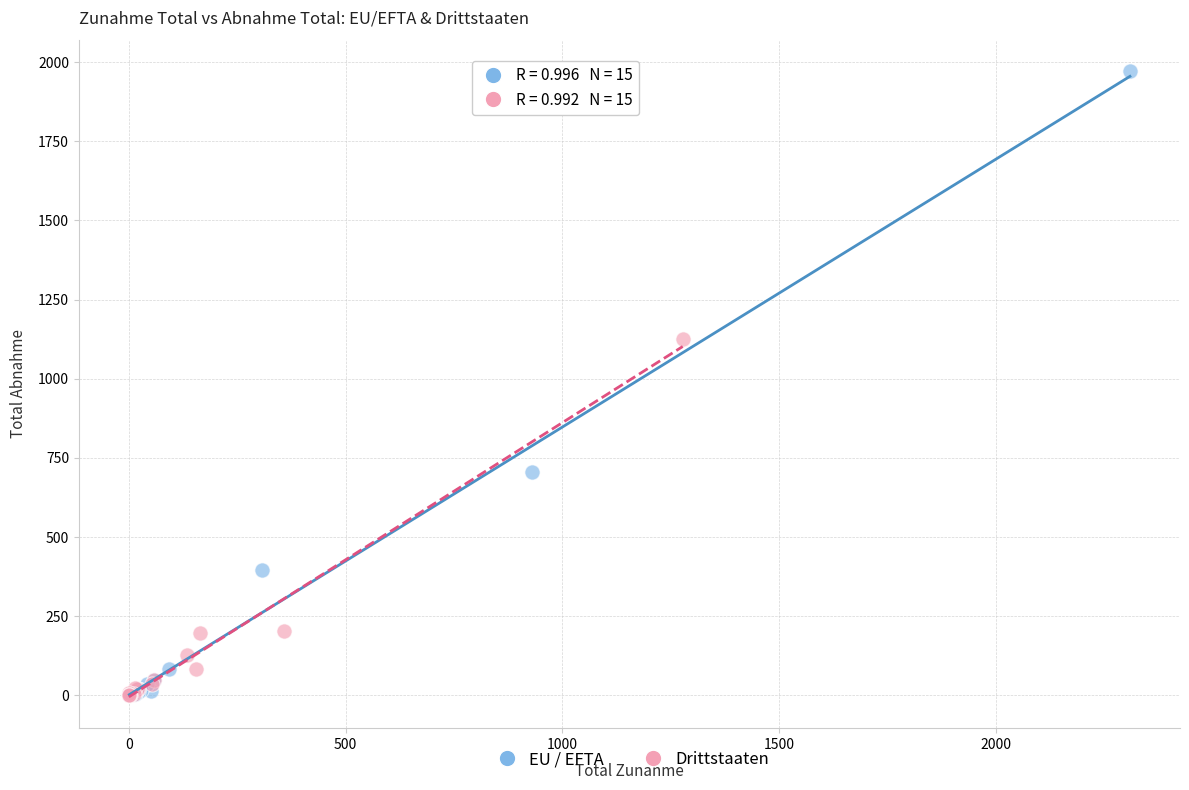

Which series contains the highest Y value?

EU / EFTA